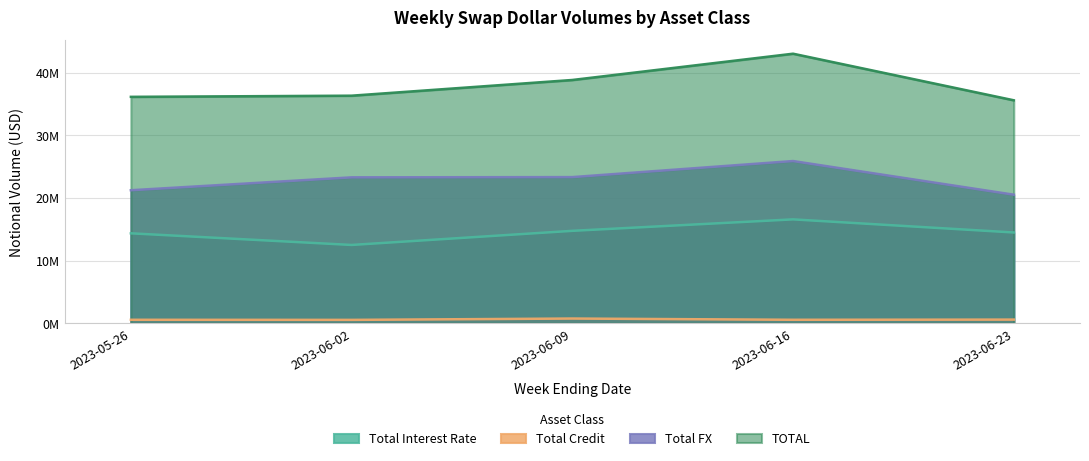

Rank the series by their maximum value, from lowest to highest.

Total Credit, Total Interest Rate, Total FX, TOTAL